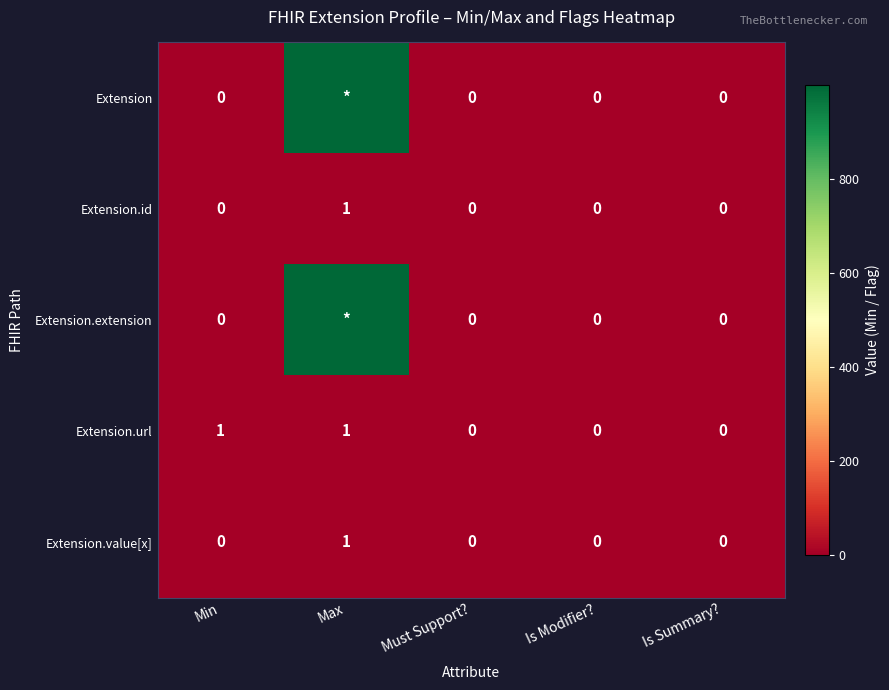

Between Min and Is Modifier?, which series saw the biggest shift?

Extension.url